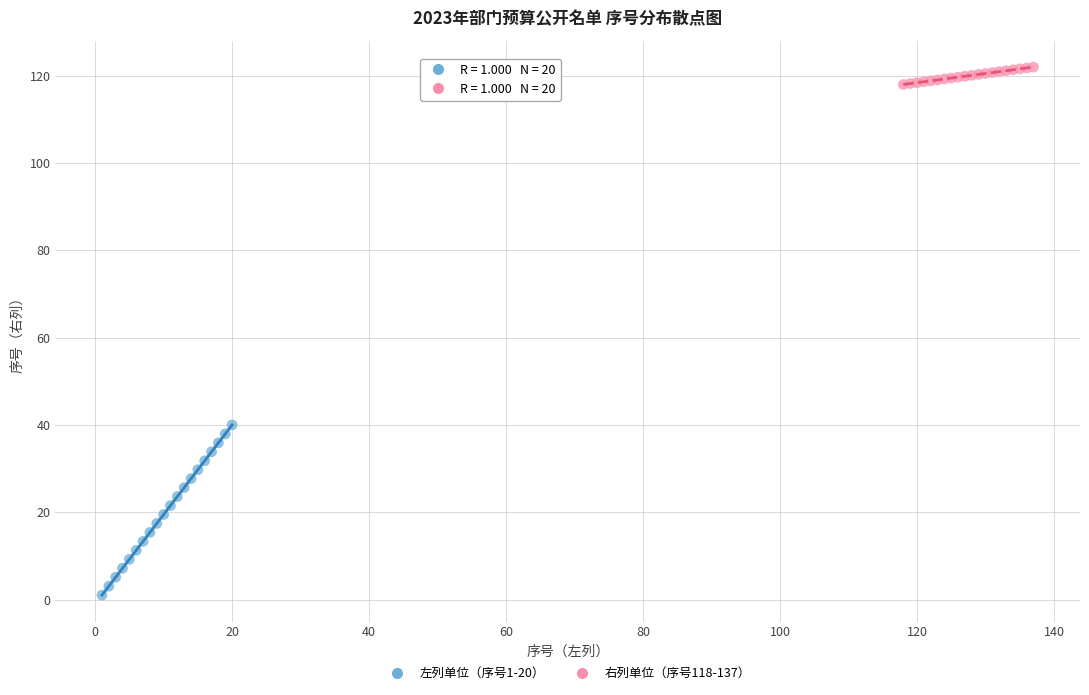

What are all the series names shown in the legend?

左列单位（序号1-20）, 右列单位（序号118-137）